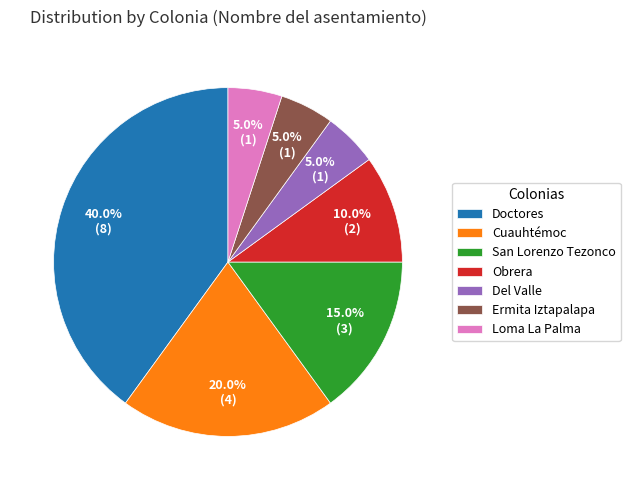

Does any single category account for the majority?

No